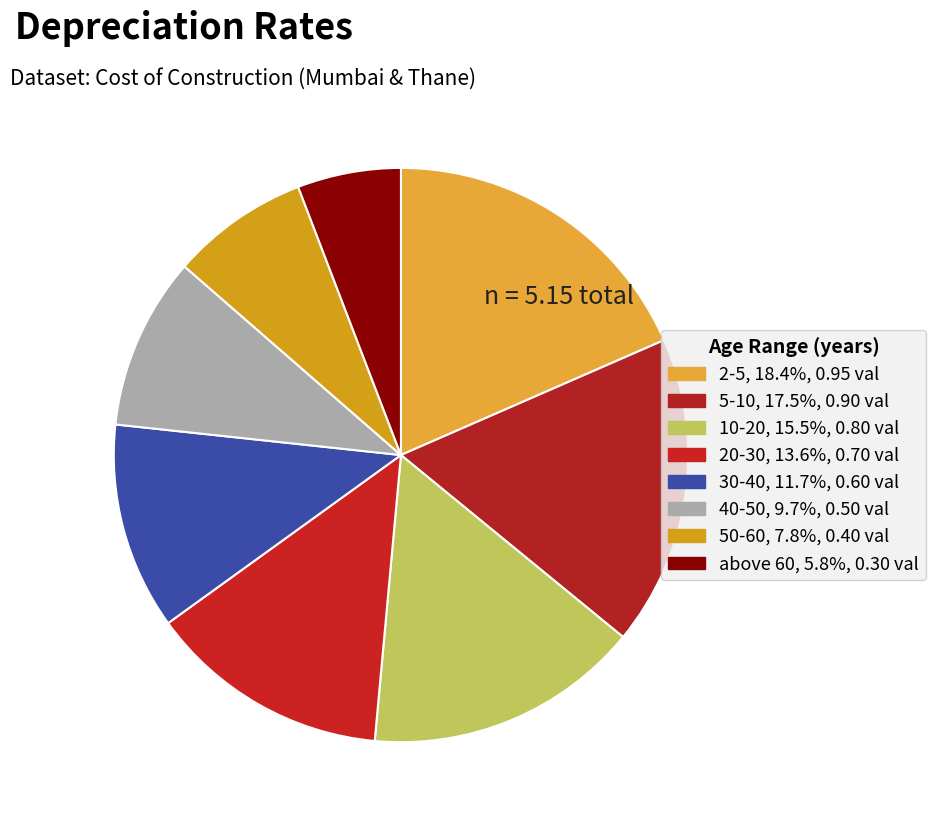

The 20-30 slice represents 21% of the pie. True or false?

False